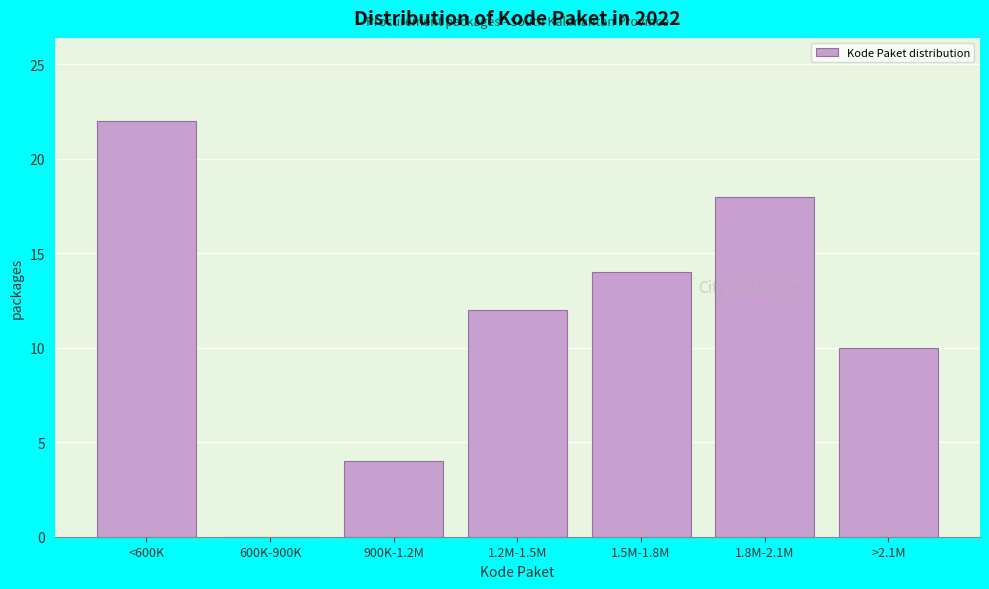

The value at 900K-1.2M is 7. True or false?

False